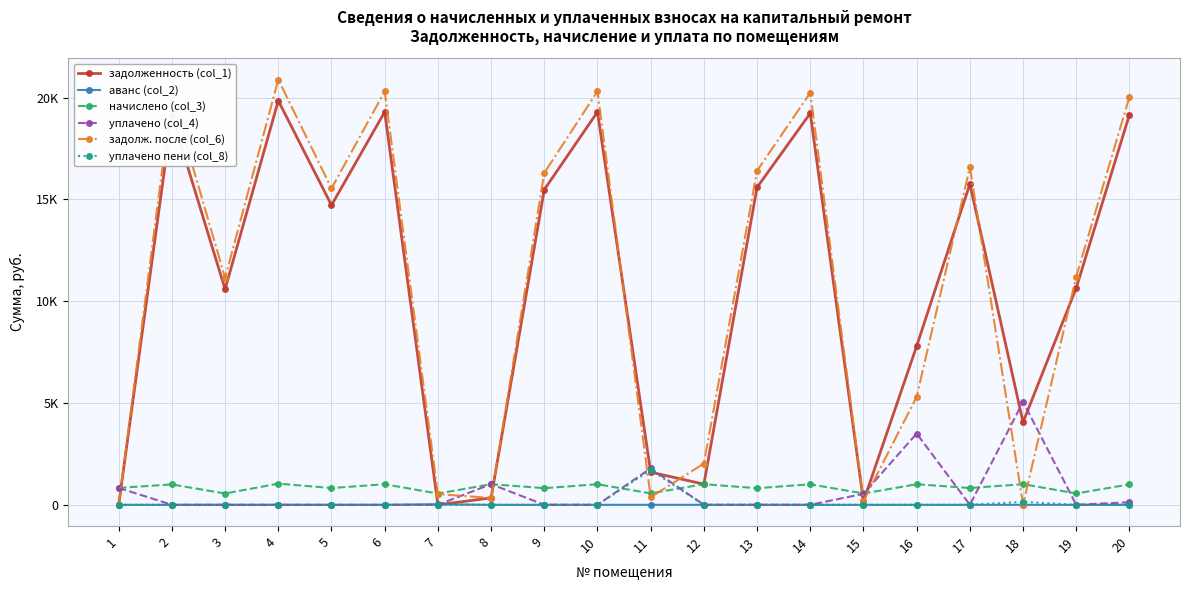

List the series in order of their peak value, lowest first.

аванс (col_2), начислено (col_3), уплачено пени (col_8), уплачено (col_4), задолженность (col_1), задолж. после (col_6)